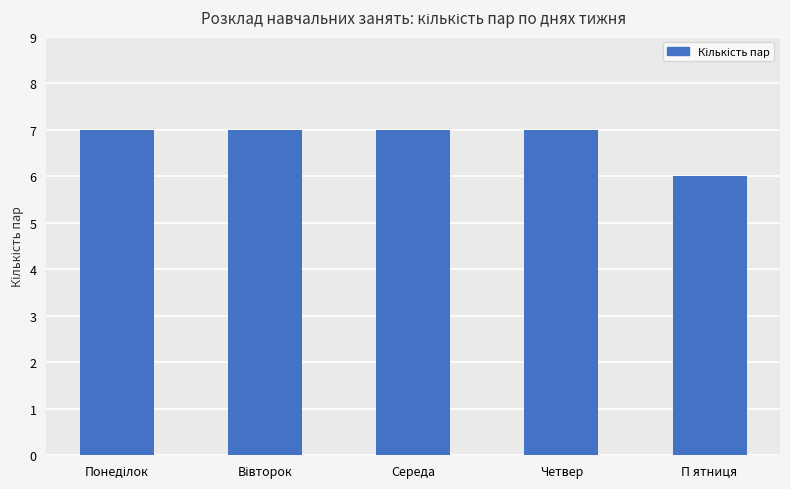

What is the label of the 1st bar from the right?

П ятниця